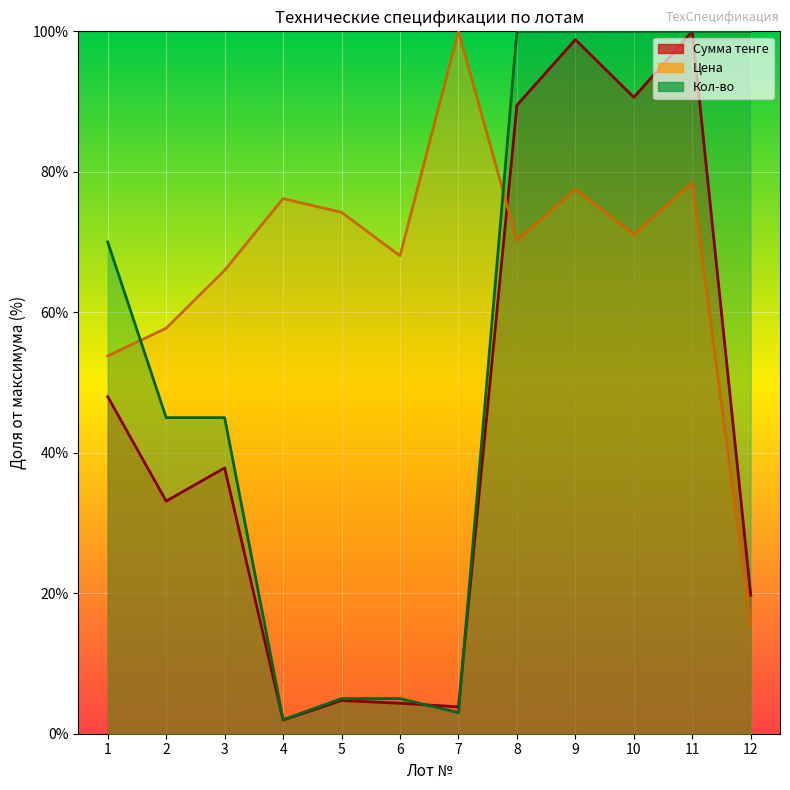

Does the chart display data point markers on the line(s)?

No